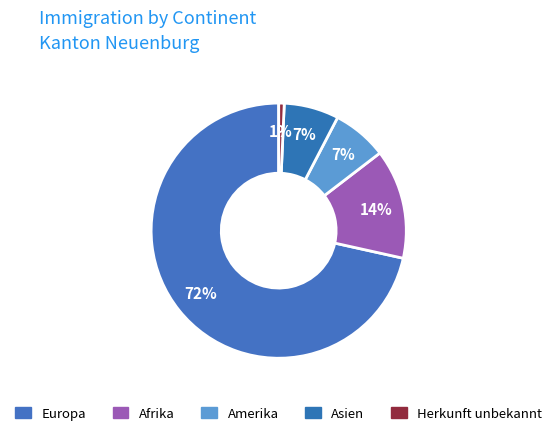

Count the number of slices in the pie.

5